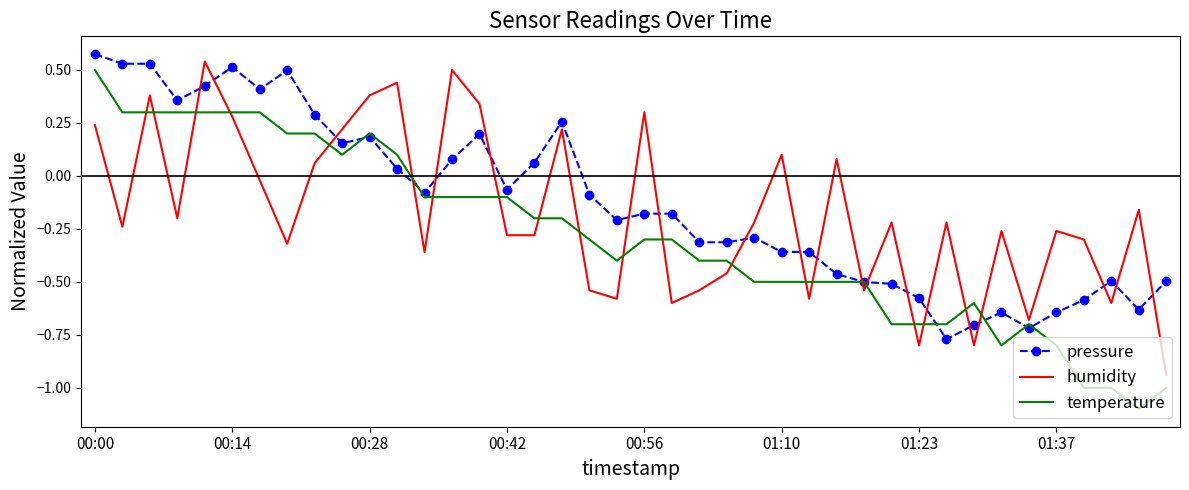

What is the difference between the second highest and minimum values in the pressure series?

1.3